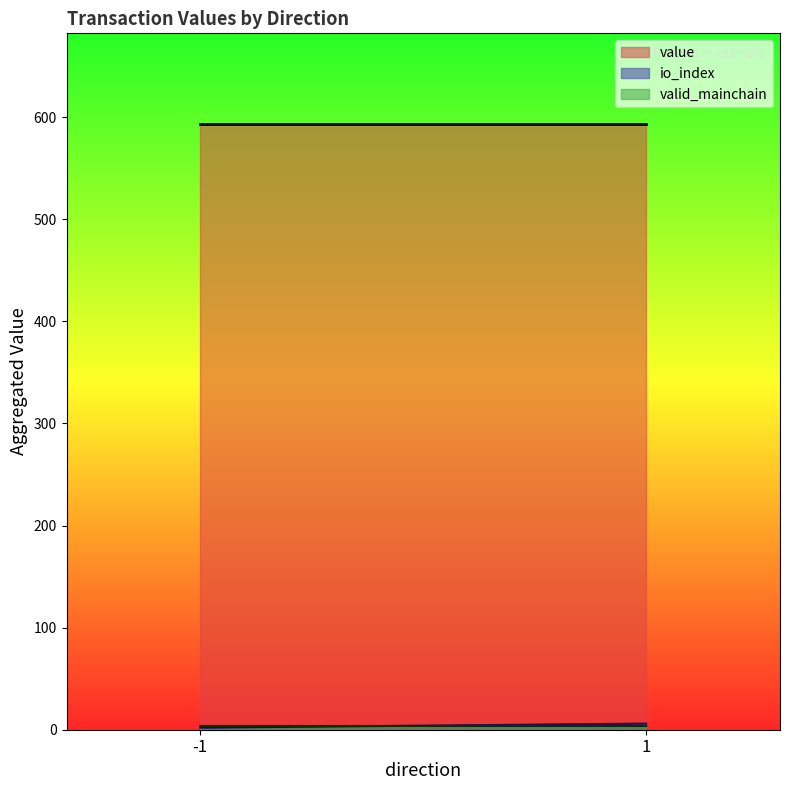

Which series has the largest total across all categories?

value